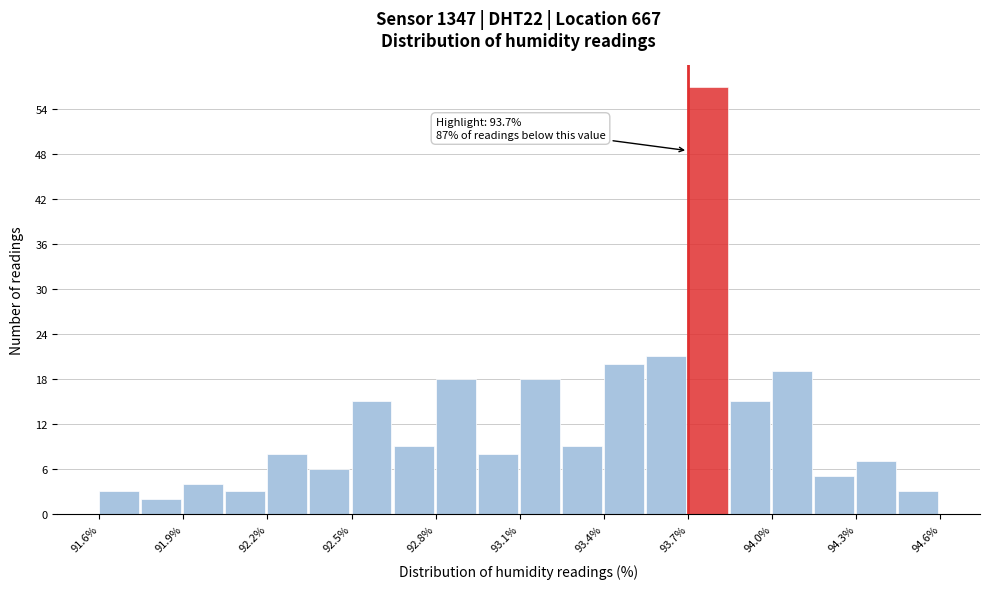

Around what value on the x-axis is the tallest bar? Give the approximate position of its centre, as read against the axis.

93.75